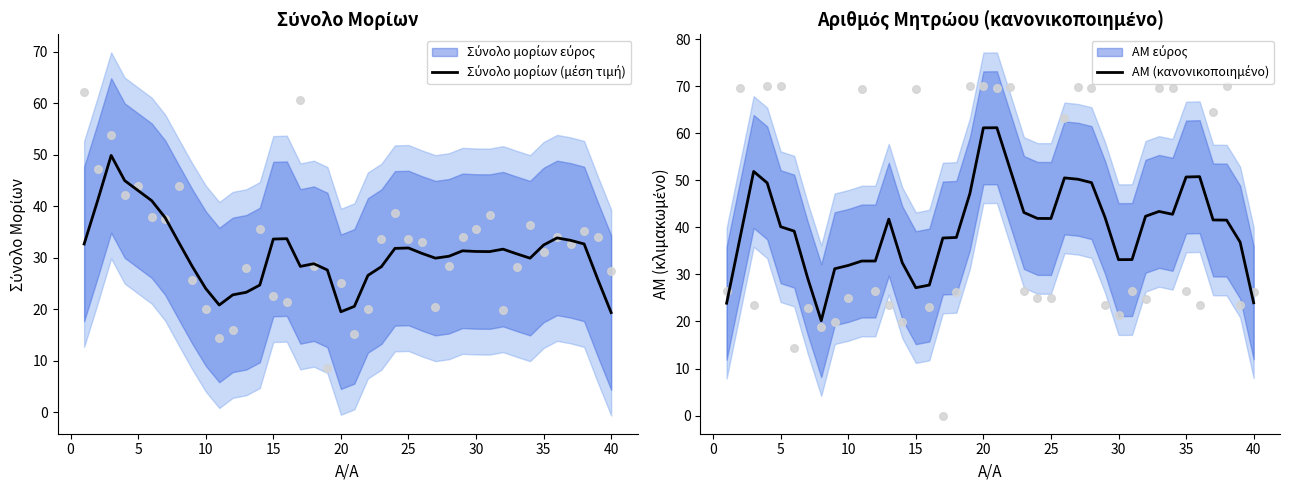

Which series contains the lowest Y value?

Σύνολο μορίων (μέση τιμή)